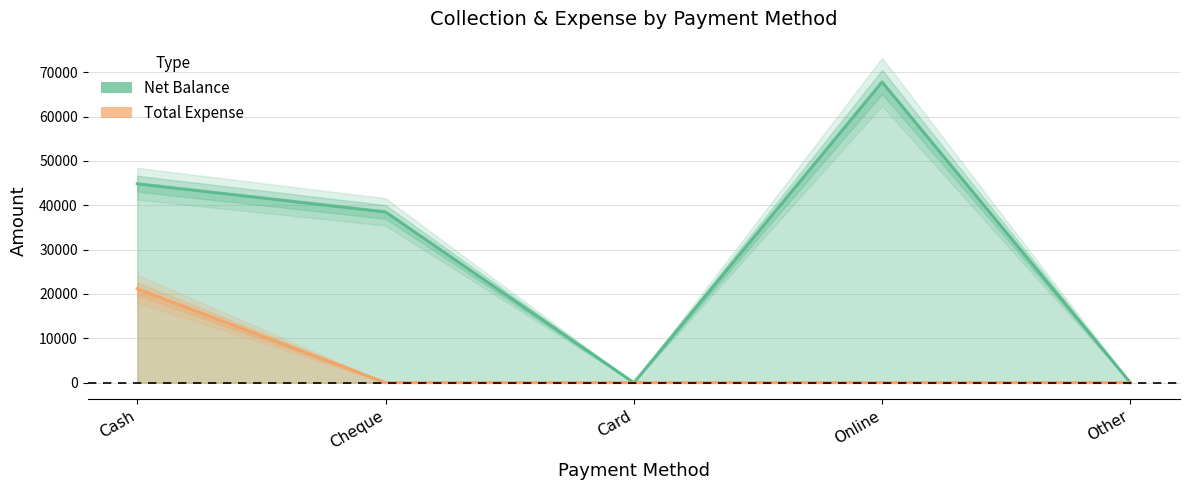

True or false: Net Balance has more than 1 points higher than both neighbors.

False